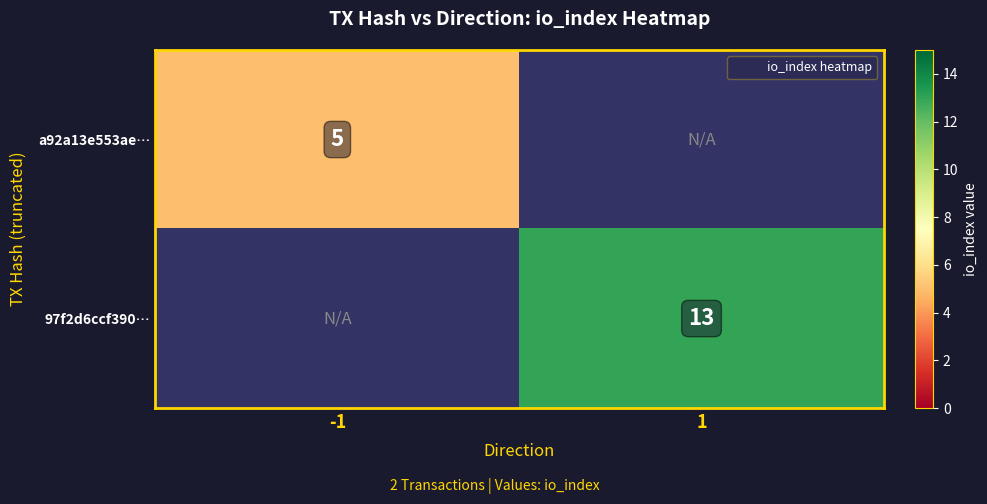

Which series has the largest total across all categories?

97f2d6ccf390…